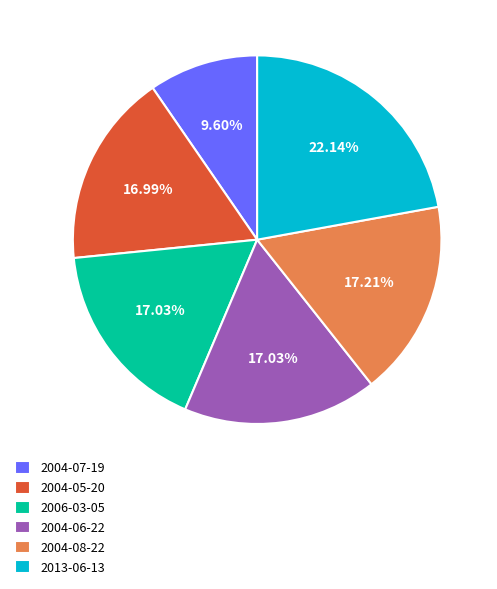

What is the largest slice in the pie chart?

2013-06-13